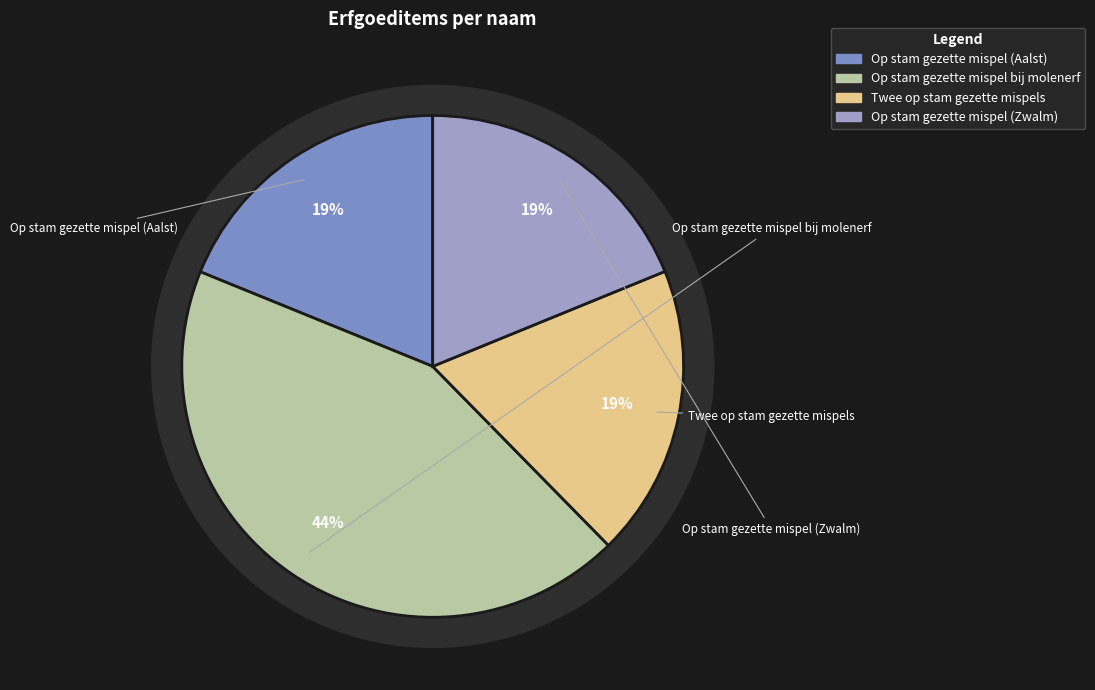

How much of the chart is everything except Op stam gezette mispel (Aalst)?

81.2%